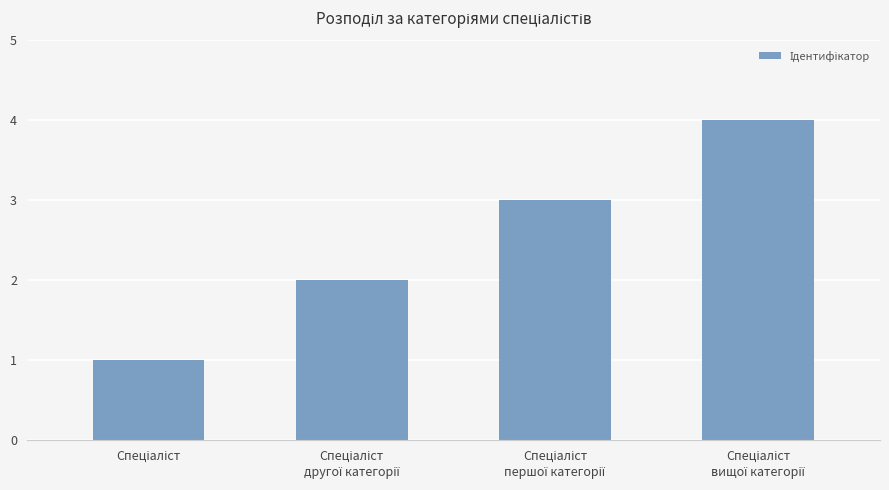

What is the sum of all values?

10